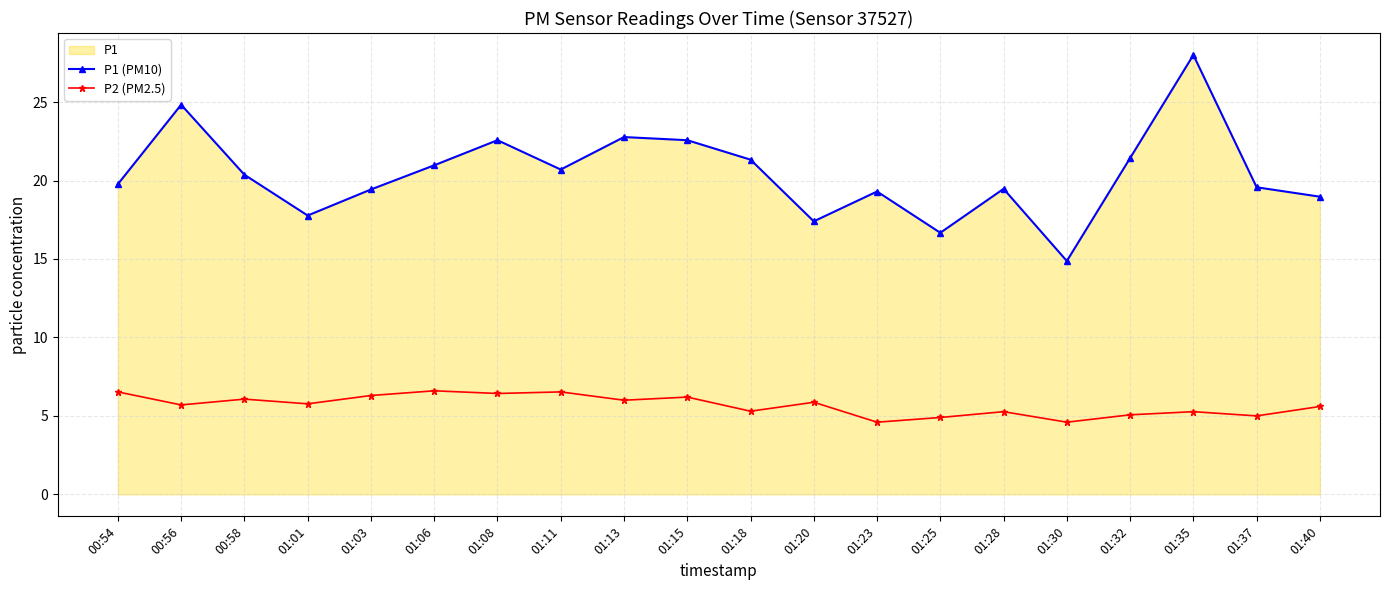

True or false: P1 (PM10) and P2 (PM2.5) cross at least once.

False